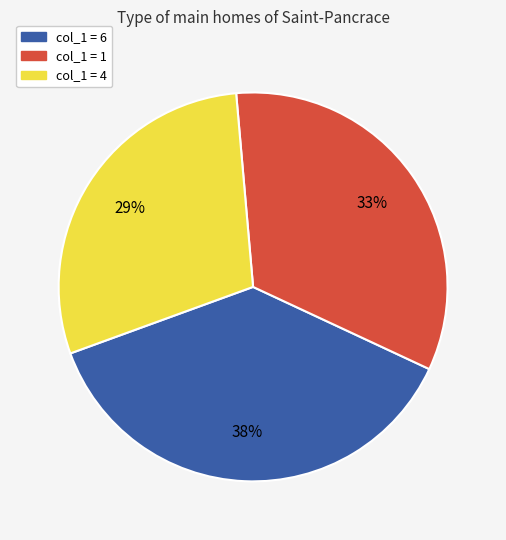

Is there any slice that represents more than half of the pie?

No